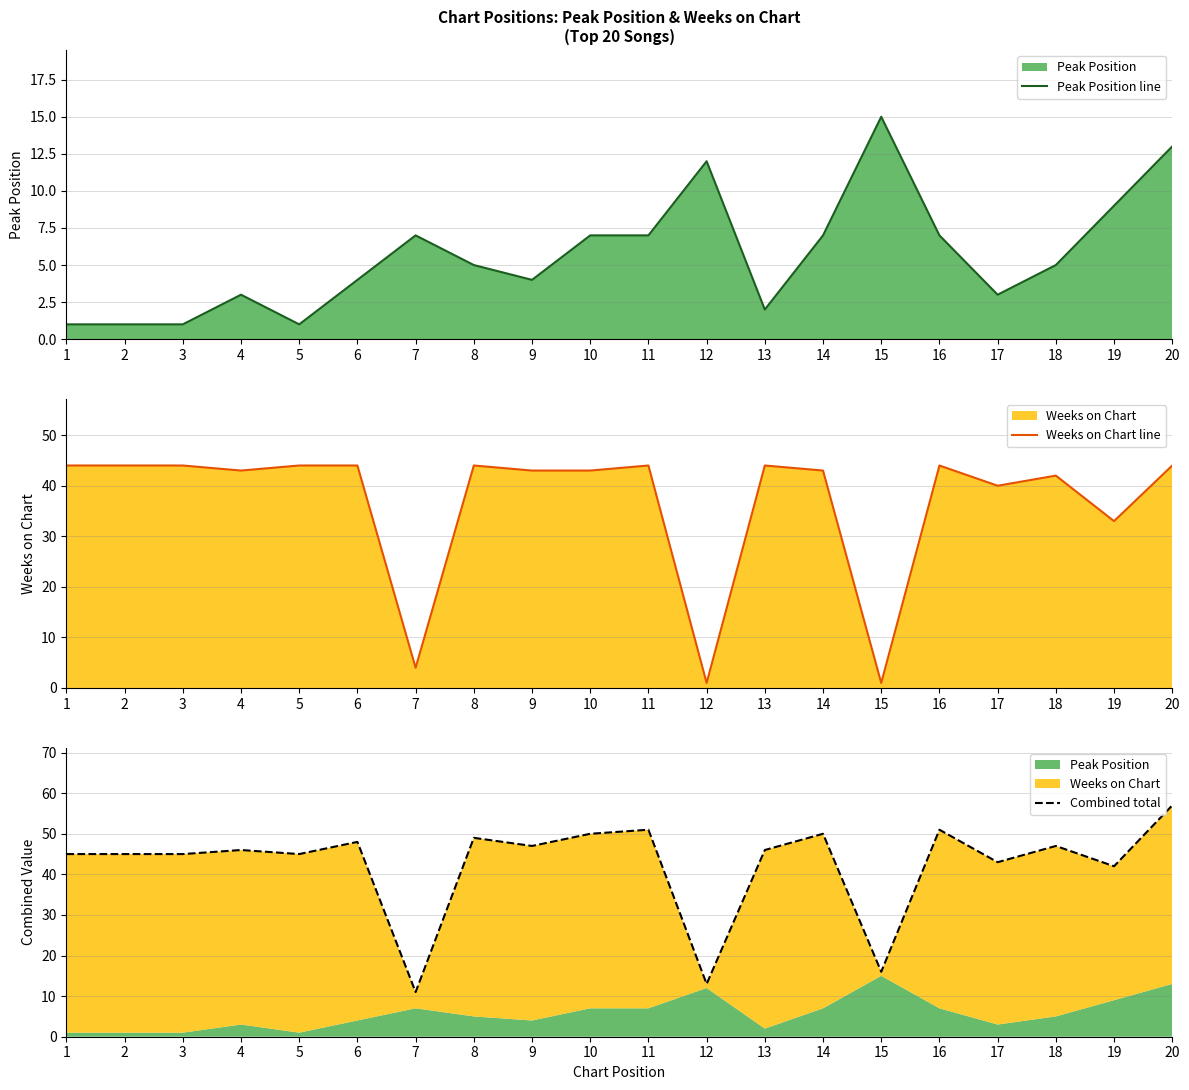

What is the value of the Combined total point at the 1st from the left?

45